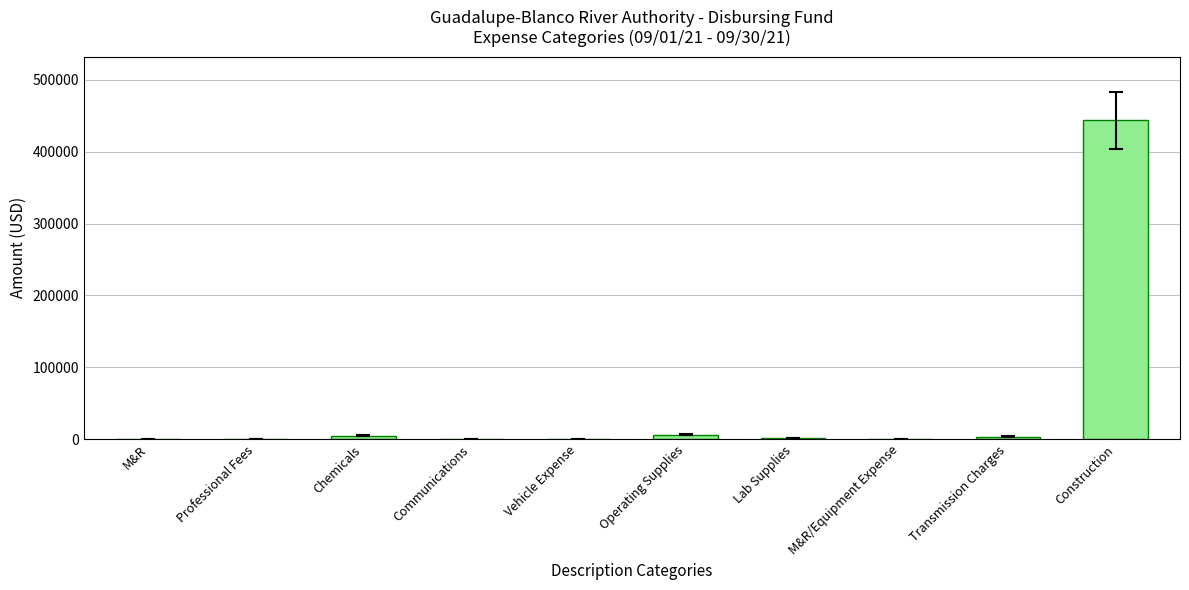

The value at Communications is 34.9. True or false?

True